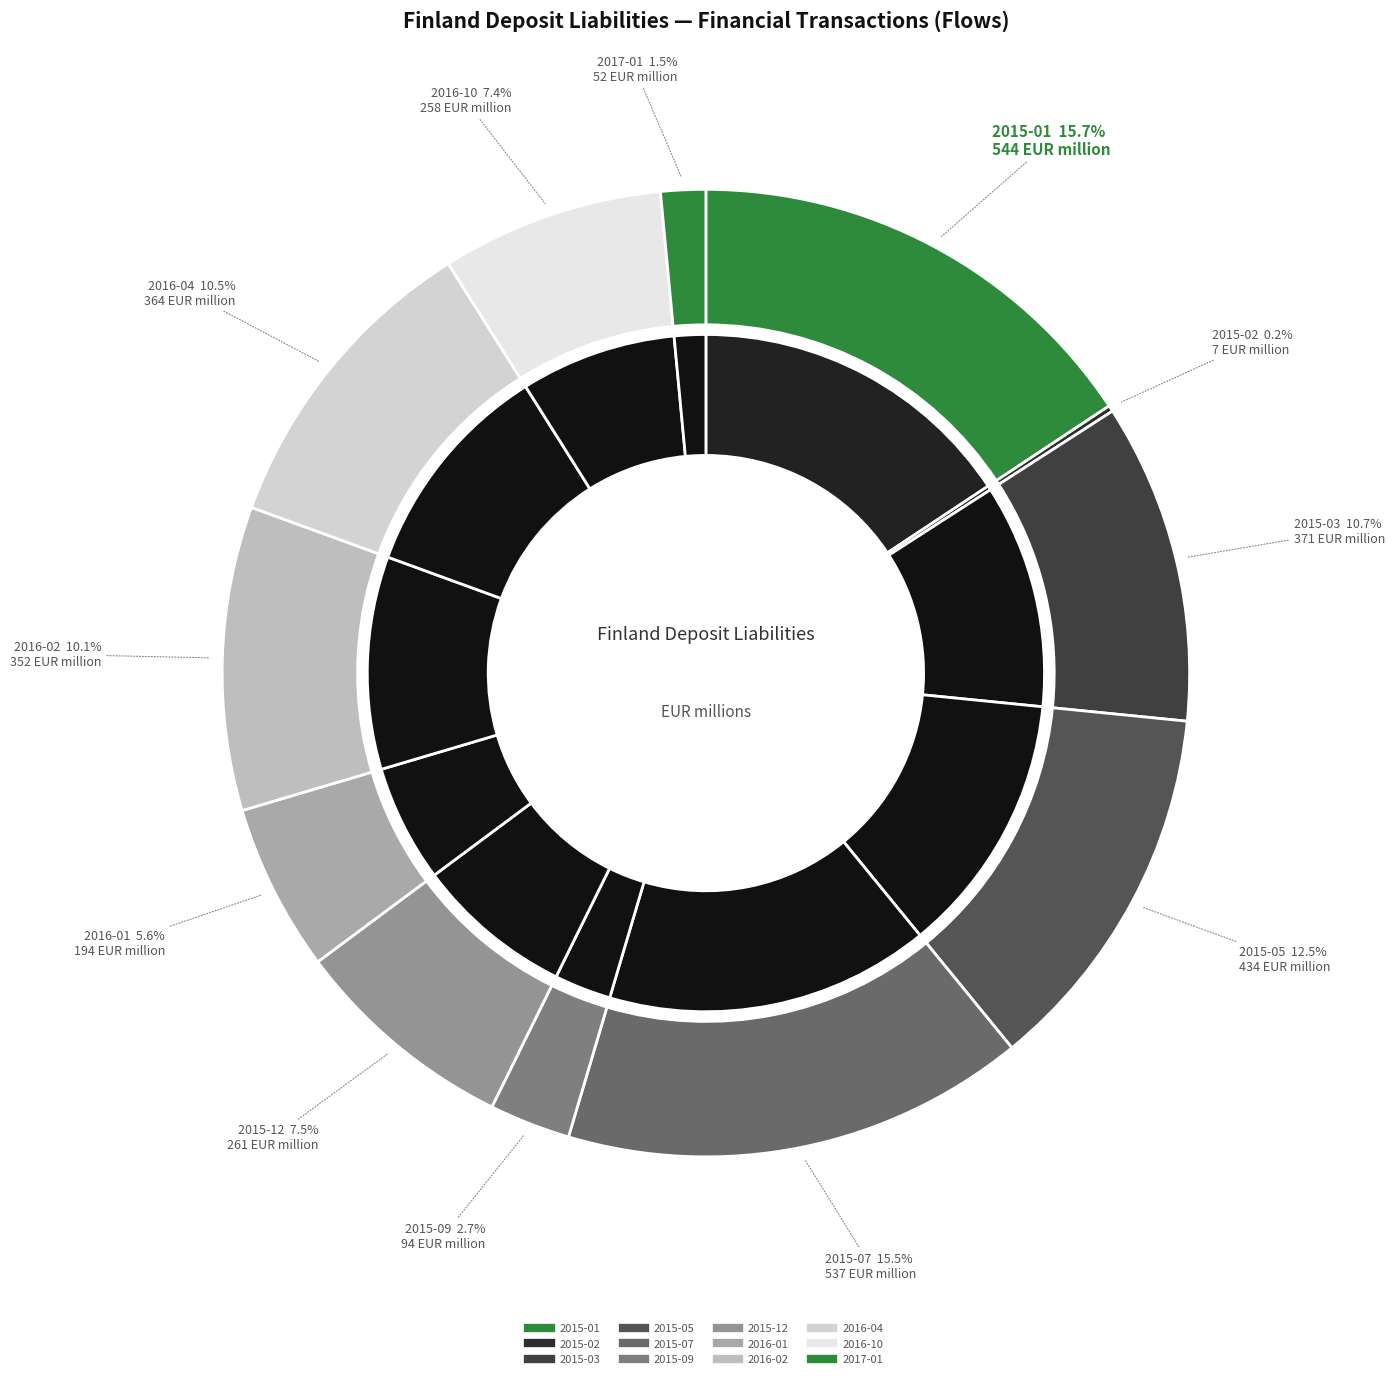

Count the number of slices in the pie.

12